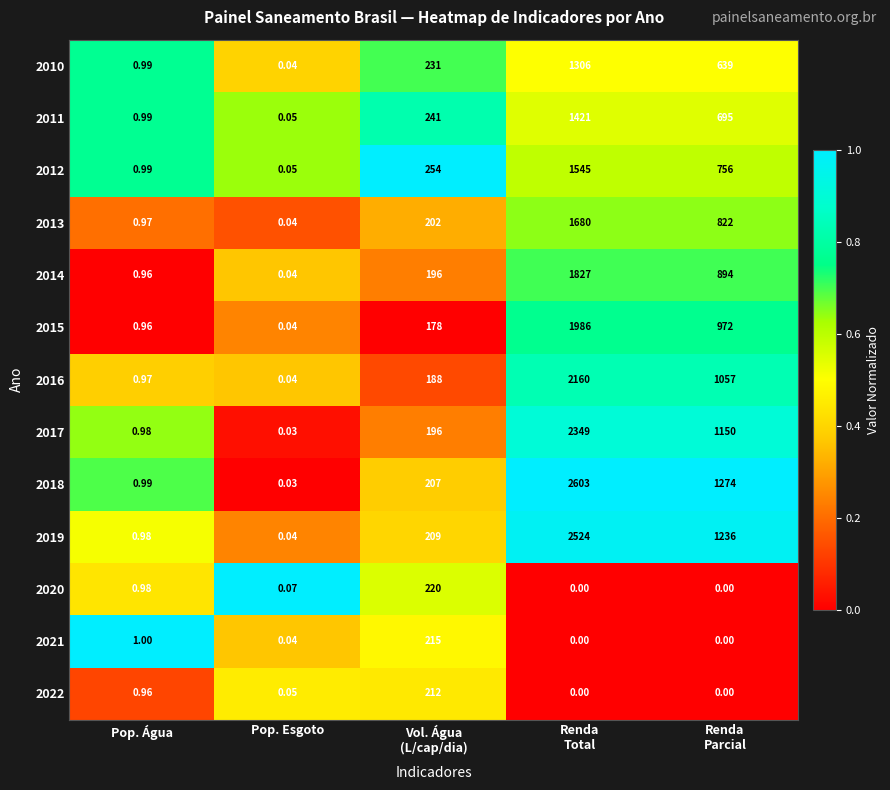

At which label is 2022 closest to 106?

Pop. Água